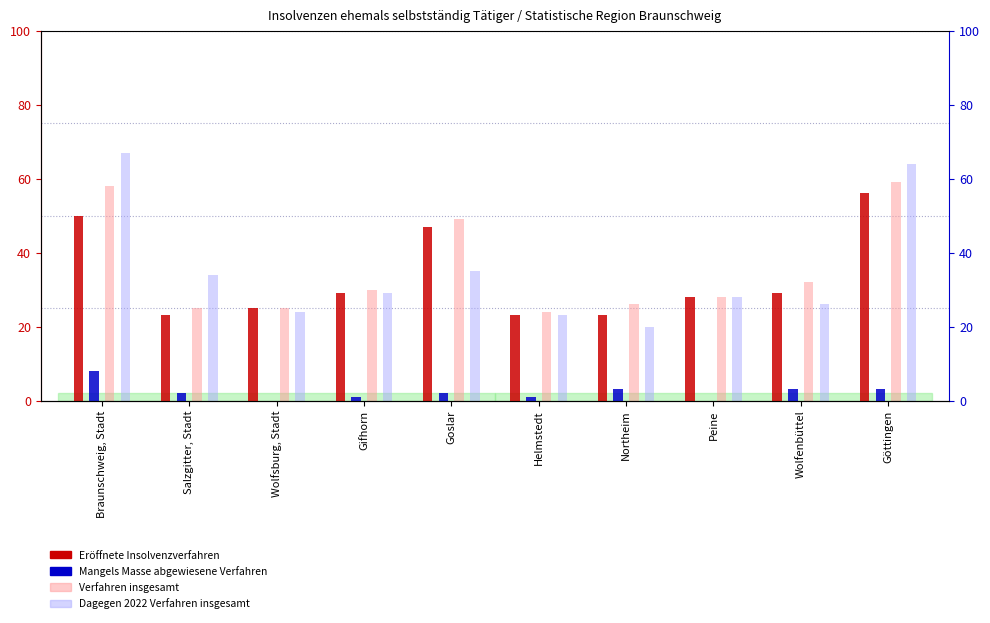

Which category has the highest value in the Mangels Masse abgewiesene Verfahren series?

Braunschweig, Stadt